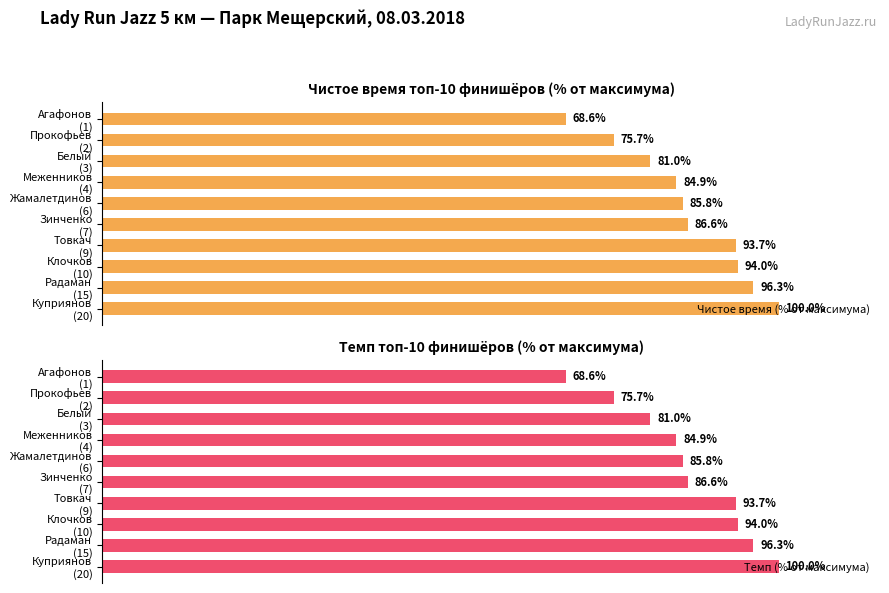

Is the value of Темп (% от максимума) at 0 greater than the value of Чистое время (% от максимума) at 2?

No